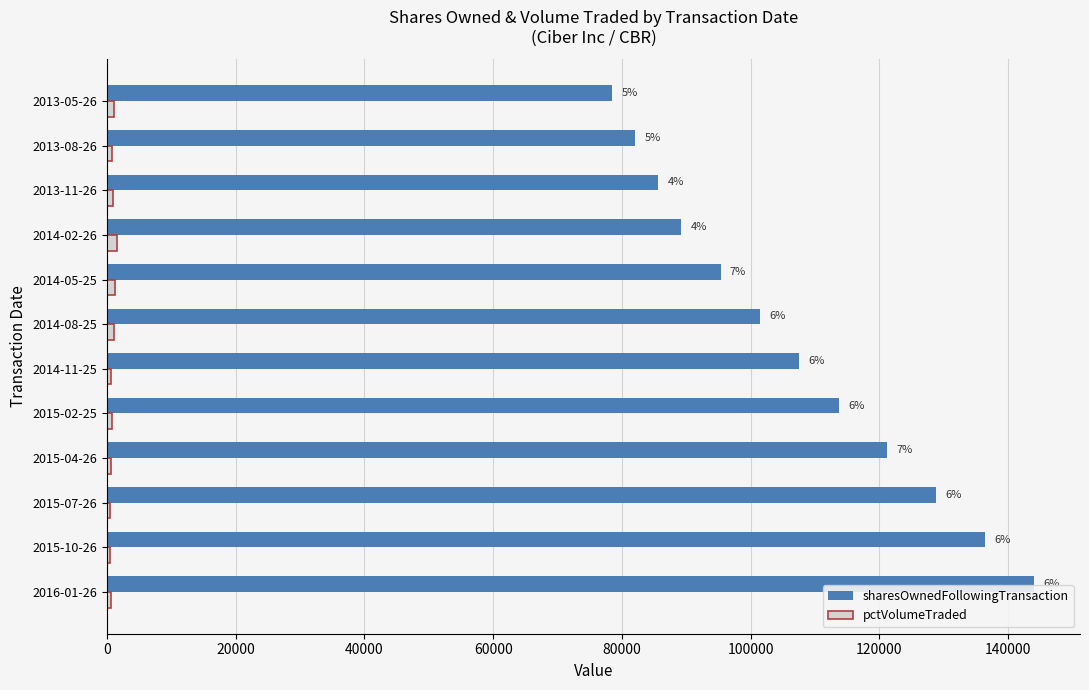

List the series in order of their overall mean, lowest first.

pctVolumeTraded, sharesOwnedFollowingTransaction